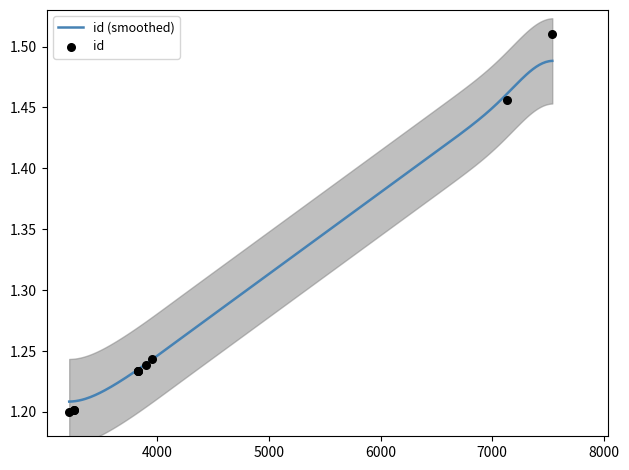

Which has a higher value, 3829 or 7132?

7132